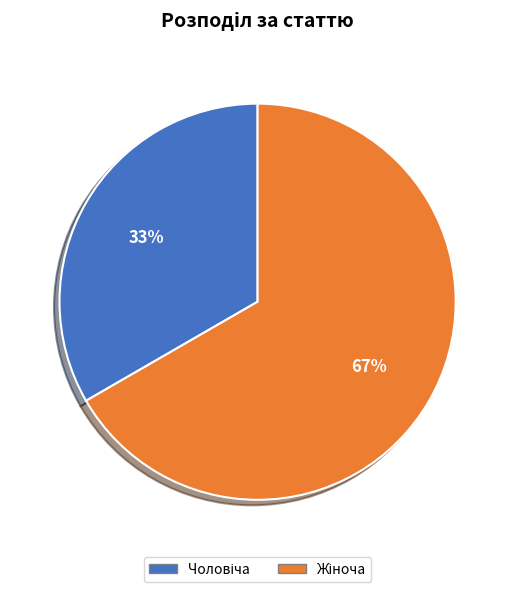

To the nearest percent, what is the average slice percentage?

50%